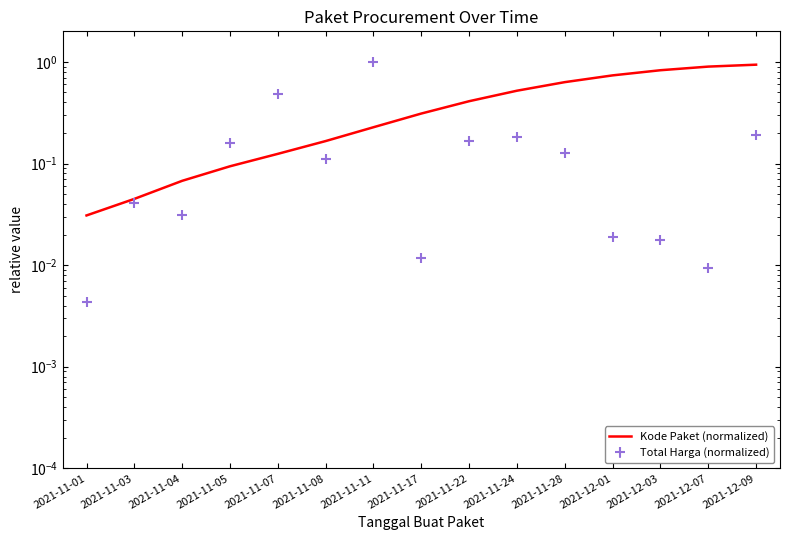

What is the label of the 4th point from the right?

2021-12-01